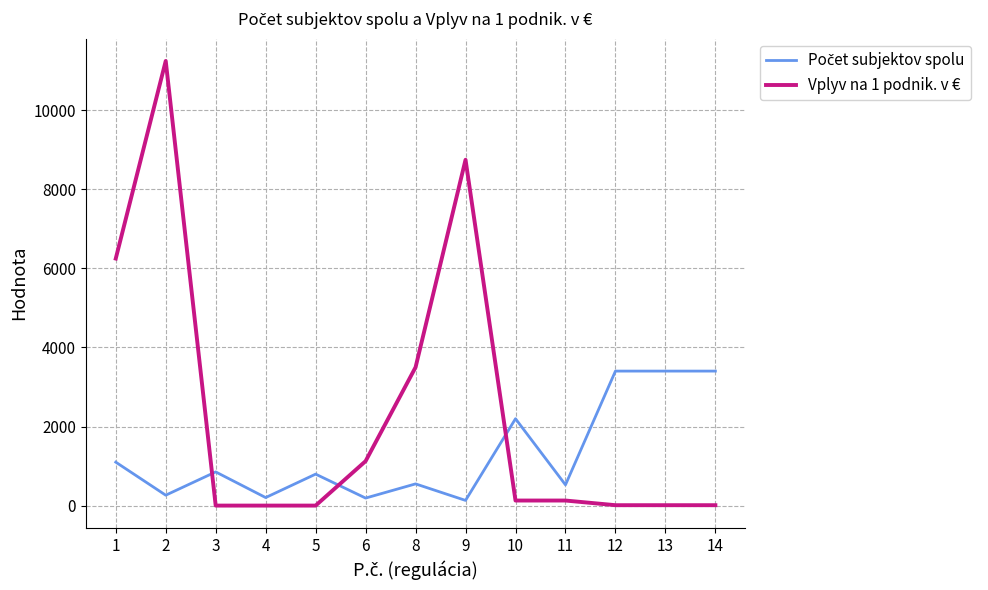

The value of Vplyv na 1 podnik. v € at 2 is 18877.7. True or false?

False